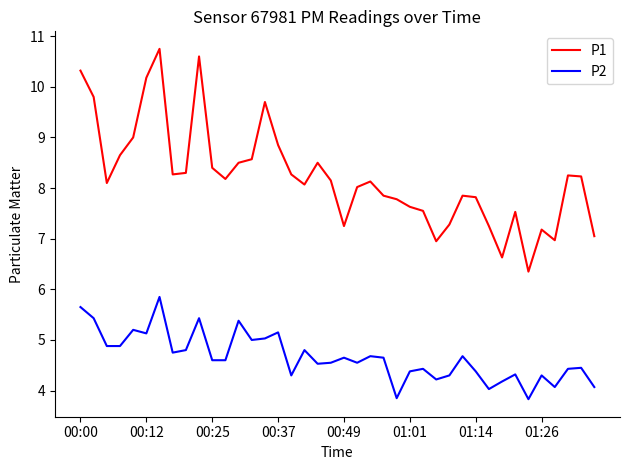

Rank the series by their maximum value, from lowest to highest.

P2, P1